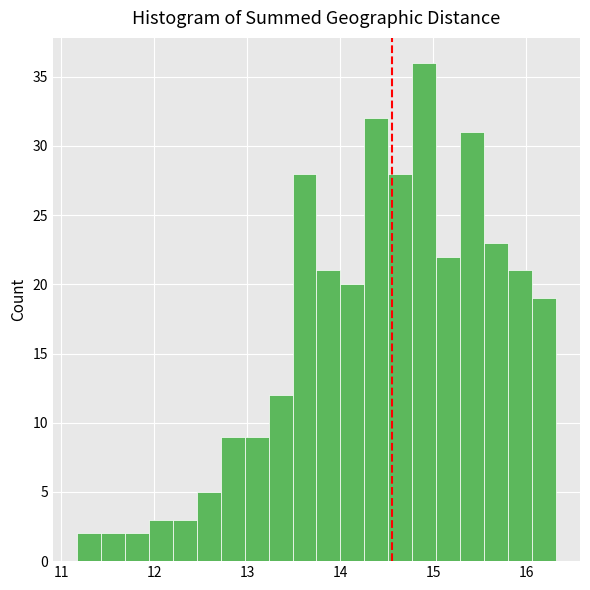

Read against the x-axis, roughly where is the centre of the tallest bar?

14.9